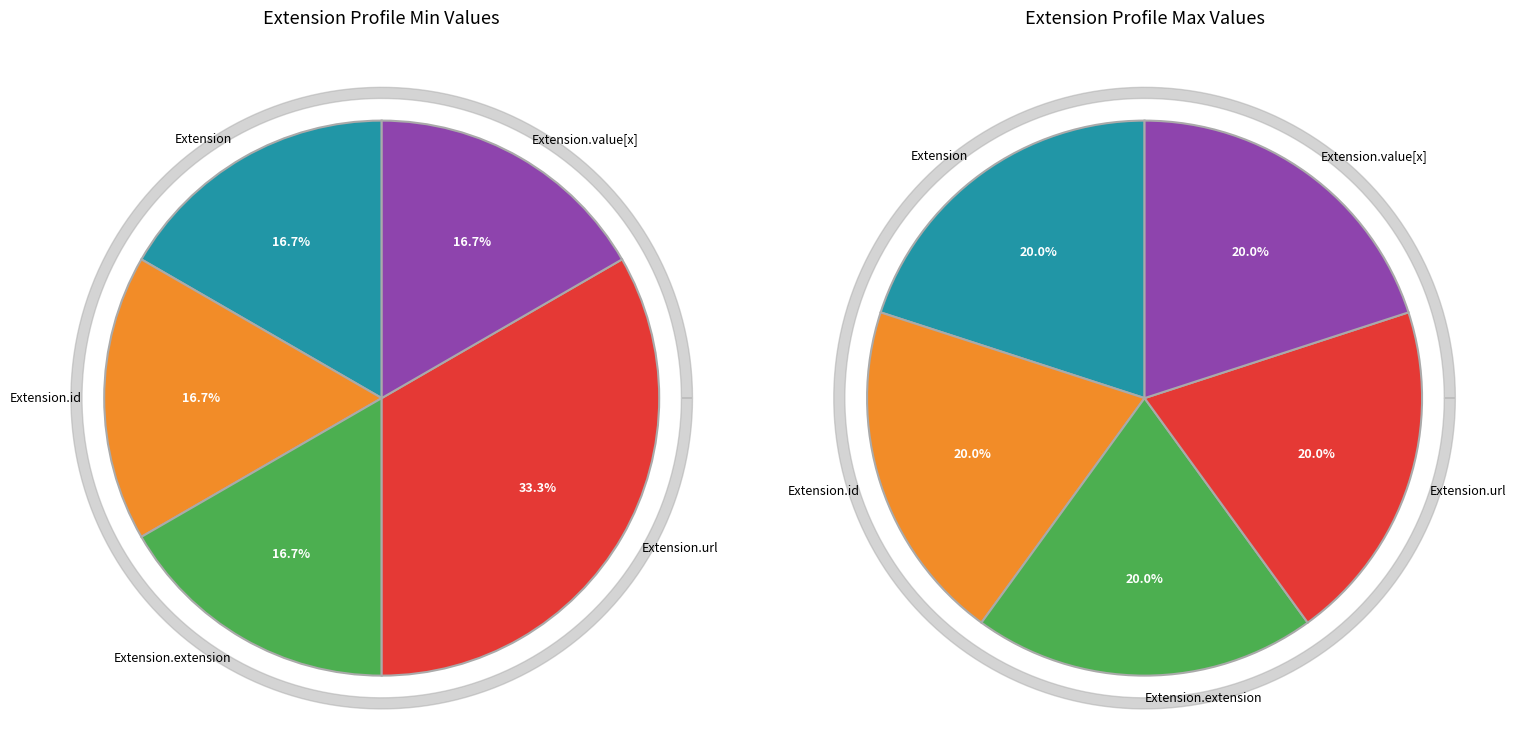

To the nearest percent, what is the average slice percentage?

20%